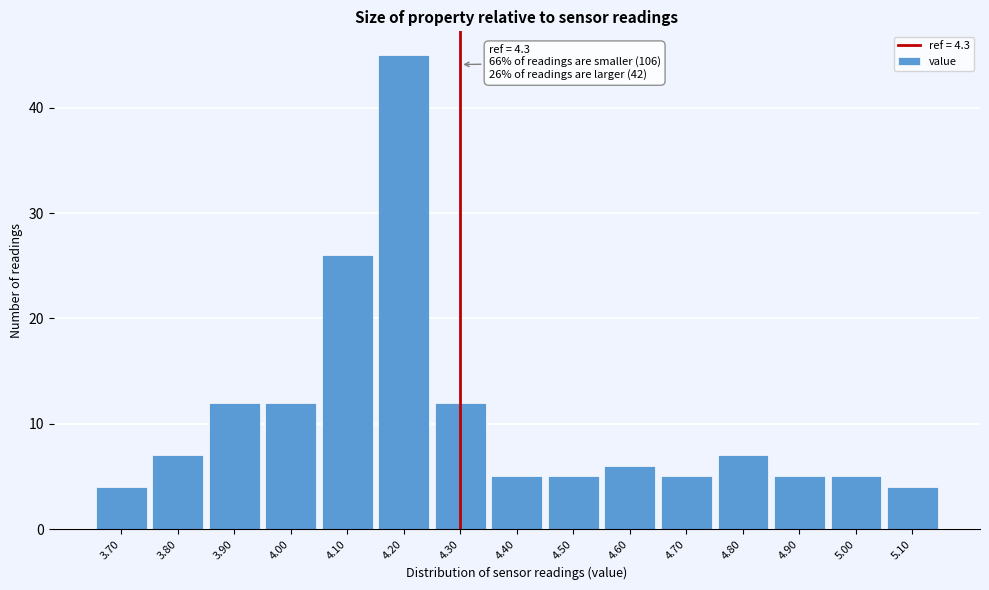

Which range on the x-axis has the tallest bar?

4.15 to 4.25